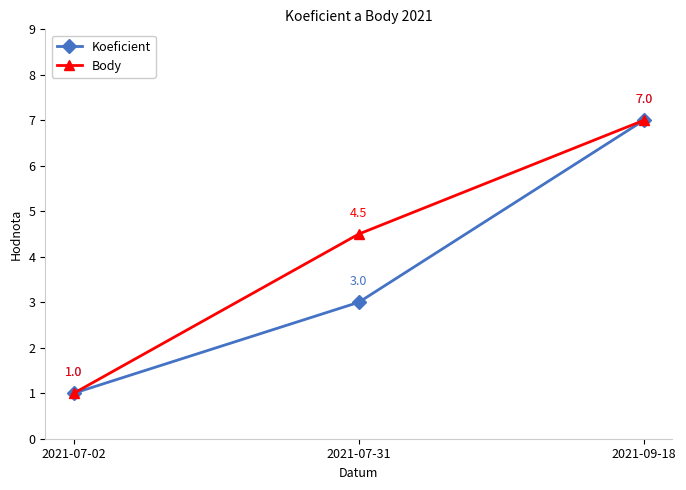

What is the value of the Body point at the 1st from the left?

1.0